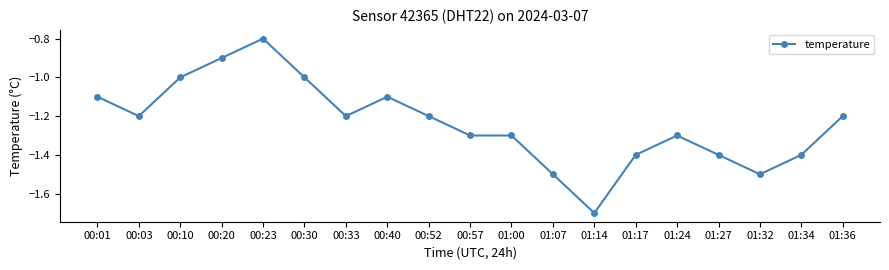

Reading left to right, list all the values displayed in this chart.

-1.1	-1.2	-1.0	-0.9	-0.8	-1.0	-1.2	-1.1	-1.2	-1.3	-1.3	-1.5	-1.7	-1.4	-1.3	-1.4	-1.5	-1.4	-1.2